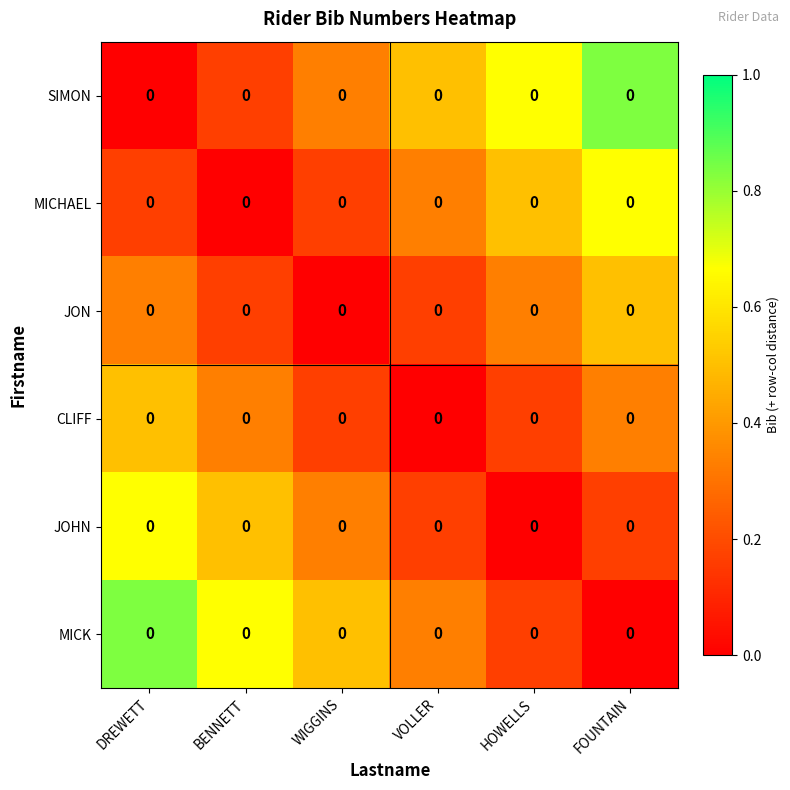

Reading right to left, extract all data points from this chart.

SIMON: FOUNTAIN=0.0	HOWELLS=0.0	VOLLER=0.0	WIGGINS=0.0	BENNETT=0.0	DREWETT=0.0
MICHAEL: FOUNTAIN=0.0	HOWELLS=0.0	VOLLER=0.0	WIGGINS=0.0	BENNETT=0.0	DREWETT=0.0
JON: FOUNTAIN=0.0	HOWELLS=0.0	VOLLER=0.0	WIGGINS=0.0	BENNETT=0.0	DREWETT=0.0
CLIFF: FOUNTAIN=0.0	HOWELLS=0.0	VOLLER=0.0	WIGGINS=0.0	BENNETT=0.0	DREWETT=0.0
JOHN: FOUNTAIN=0.0	HOWELLS=0.0	VOLLER=0.0	WIGGINS=0.0	BENNETT=0.0	DREWETT=0.0
MICK: FOUNTAIN=0.0	HOWELLS=0.0	VOLLER=0.0	WIGGINS=0.0	BENNETT=0.0	DREWETT=0.0